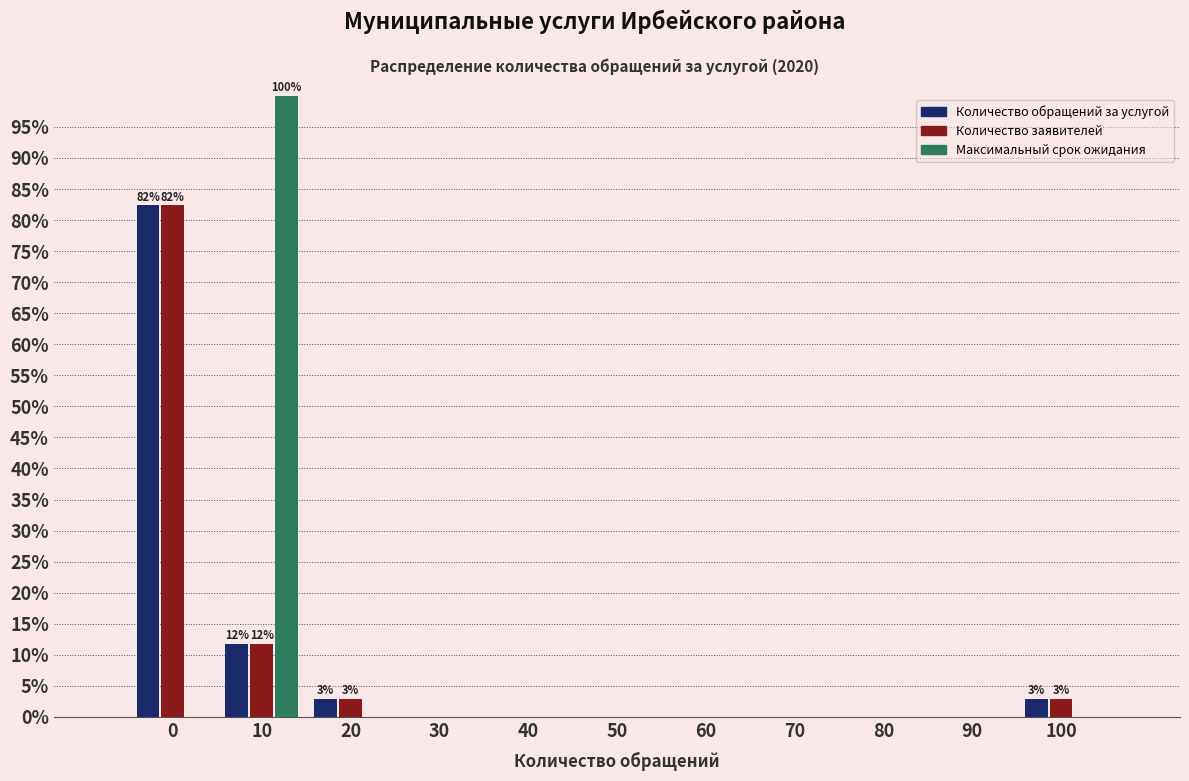

The value of Количество обращений за услугой at 40 is 0.0. True or false?

True